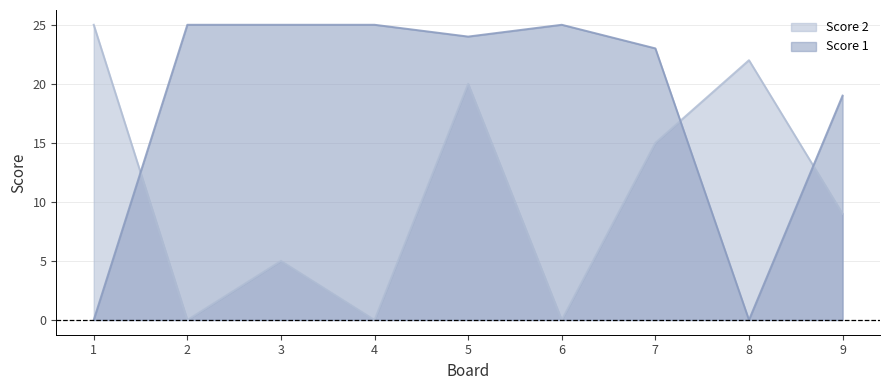

True or false: Score 1 and Score 2 cross at least once.

True